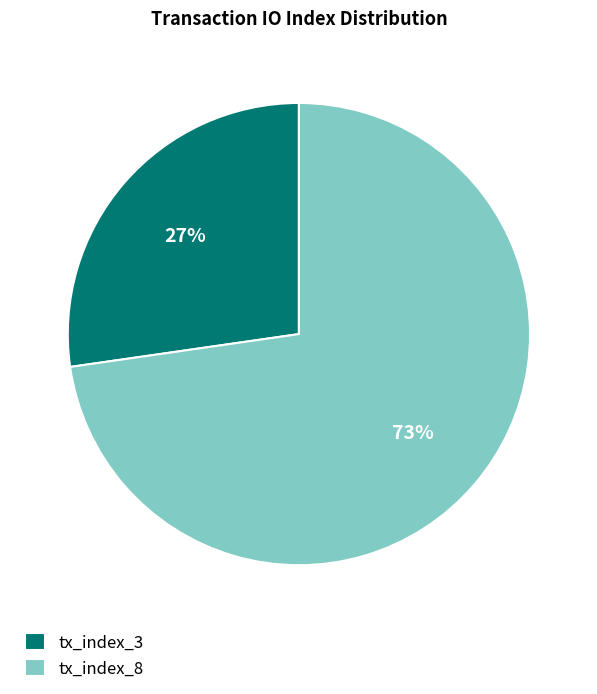

What is the ratio of the value at tx_index_3 to the value at tx_index_8?

0.4